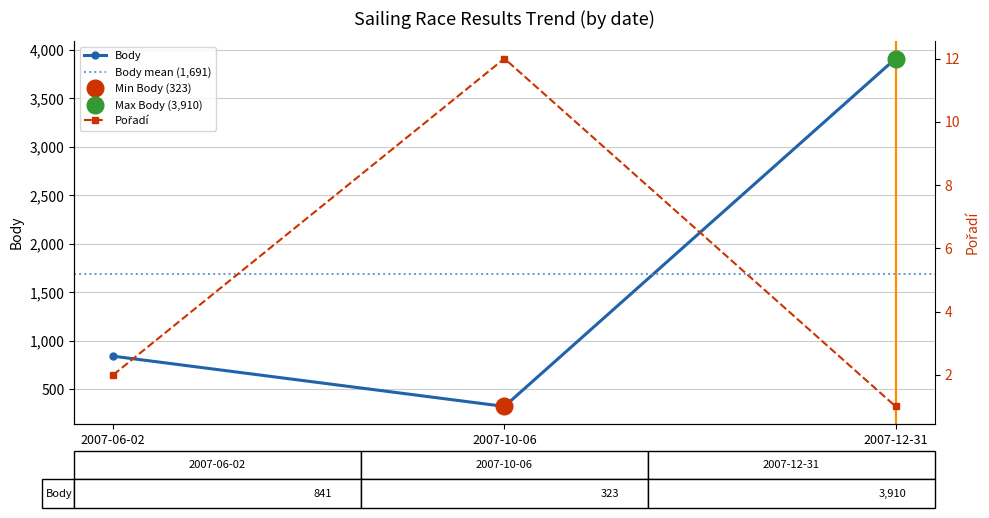

What is the label of the 2nd point from the left?

2007-10-06